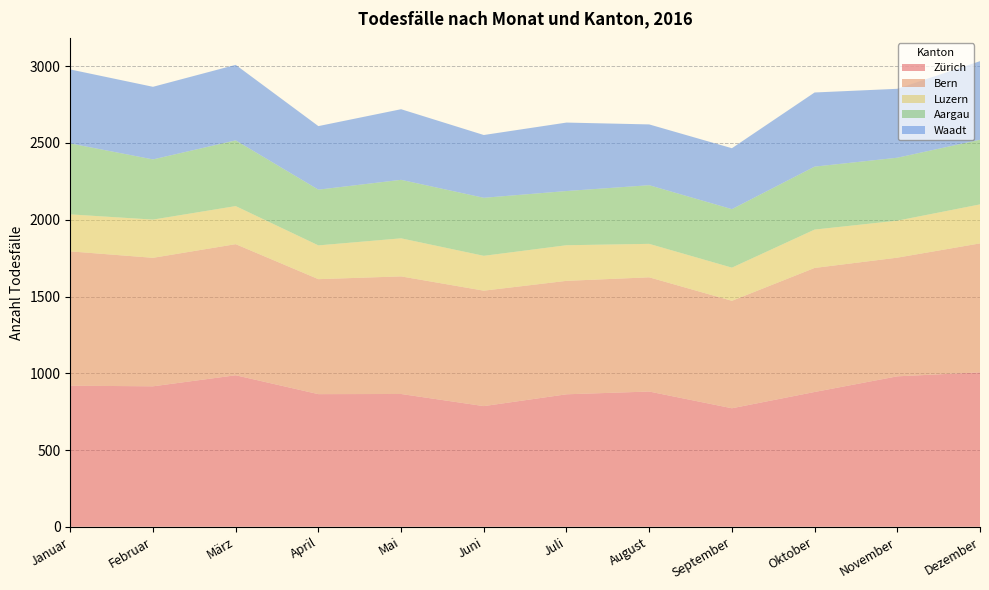

Reading left to right, list all the values displayed in this chart.

Zürich: Januar=919	Februar=915	März=987	April=864	Mai=865	Juni=786	Juli=863	August=881	September=772	Oktober=878	November=980	Dezember=1006
Bern: Januar=875	Februar=837	März=854	April=749	Mai=766	Juni=752	Juli=739	August=744	September=700	Oktober=808	November=773	Dezember=840
Luzern: Januar=241	Februar=249	März=248	April=220	Mai=248	Juni=227	Juli=232	August=218	September=216	Oktober=250	November=241	Dezember=254
Aargau: Januar=462	Februar=392	März=428	April=363	Mai=381	Juni=378	Juli=353	August=382	September=381	Oktober=410	November=410	Dezember=421
Waadt: Januar=482	Februar=473	März=492	April=414	Mai=460	Juni=409	Juli=446	August=396	September=397	Oktober=483	November=449	Dezember=512